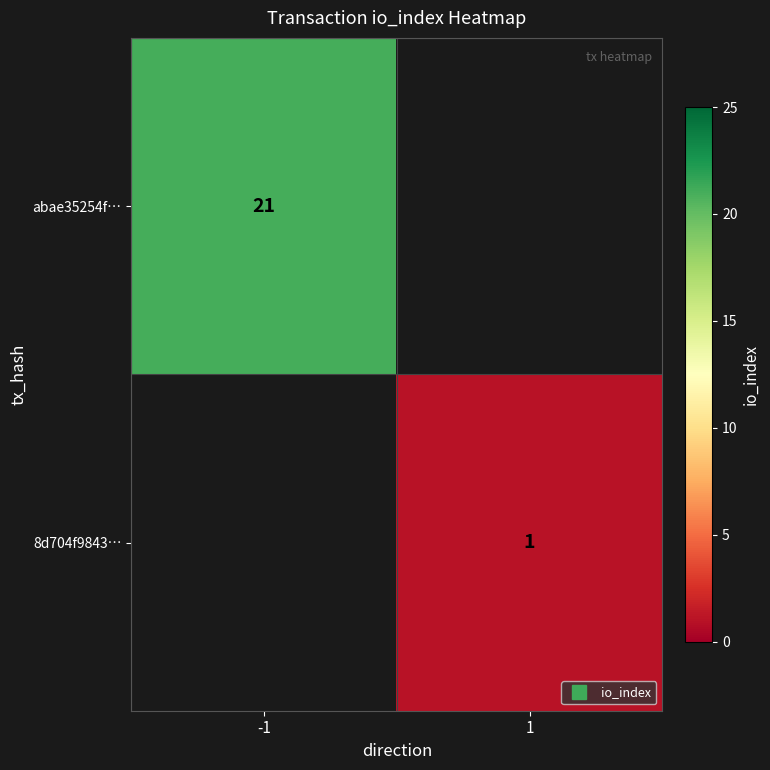

How many values in abae35254f… are above zero?

1